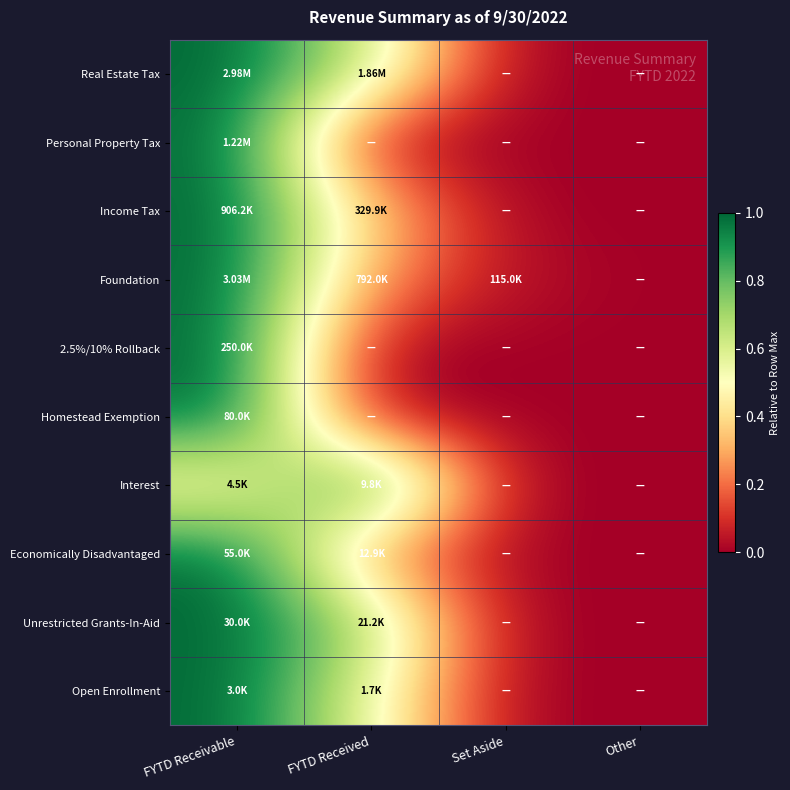

Reading right to left, list all the values displayed in this chart.

Real Estate Tax: Other=0.0	Set Aside=0.0	FYTD Received=0.6	FYTD Receivable=1.0
Personal Property Tax: Other=0.0	Set Aside=0.0	FYTD Received=0.0	FYTD Receivable=1.0
Income Tax: Other=0.0	Set Aside=0.0	FYTD Received=0.4	FYTD Receivable=1.0
Foundation: Other=0.0	Set Aside=0.0	FYTD Received=0.3	FYTD Receivable=1.0
2.5%/10% Rollback: Other=0.0	Set Aside=0.0	FYTD Received=0.0	FYTD Receivable=1.0
Homestead Exemption: Other=0.0	Set Aside=0.0	FYTD Received=0.0	FYTD Receivable=1.0
Interest: Other=0.0	Set Aside=0.0	FYTD Received=1.0	FYTD Receivable=0.5
Economically Disadvantaged: Other=0.0	Set Aside=0.0	FYTD Received=0.2	FYTD Receivable=1.0
Unrestricted Grants-In-Aid: Other=0.0	Set Aside=0.0	FYTD Received=0.7	FYTD Receivable=1.0
Open Enrollment: Other=0.0	Set Aside=0.0	FYTD Received=0.6	FYTD Receivable=1.0